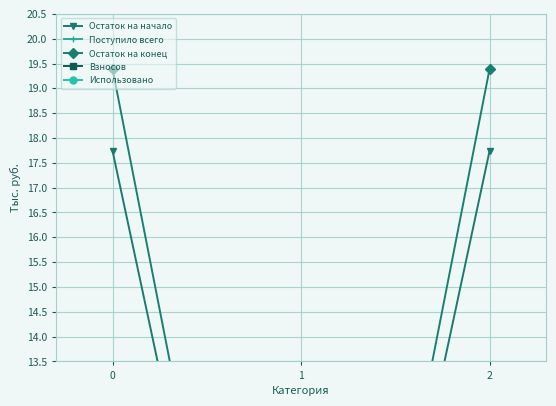

How many lines are shown in the chart?

5